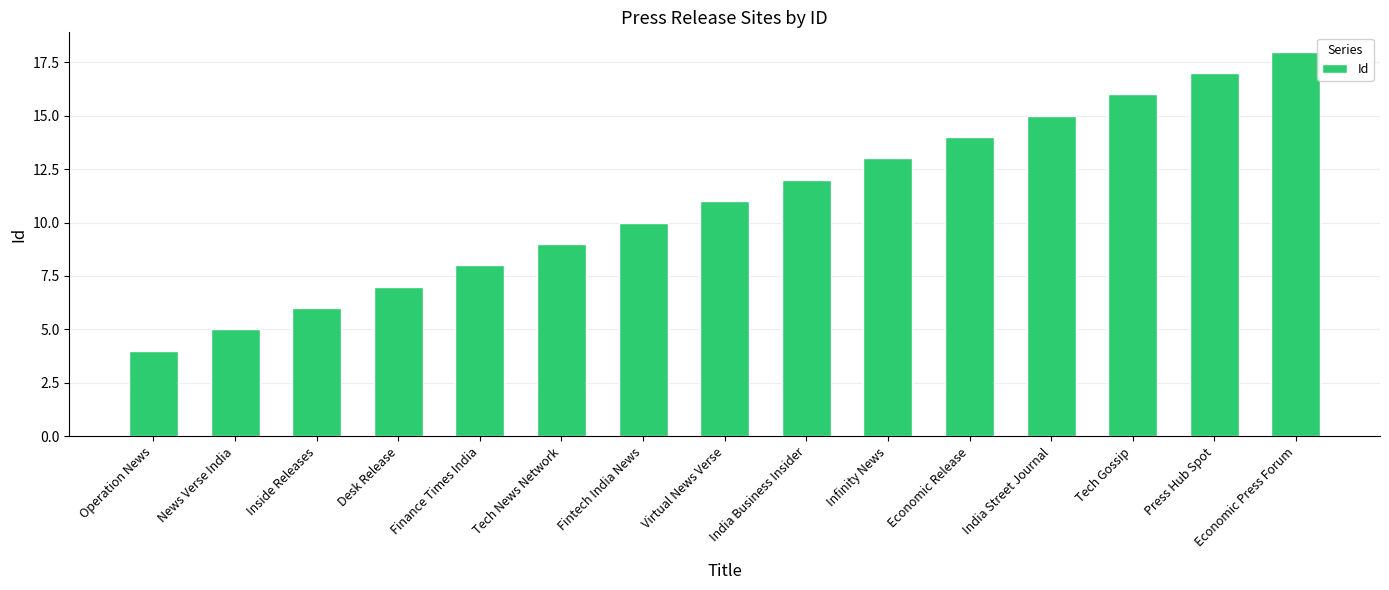

What is the difference between the maximum and minimum values?

14